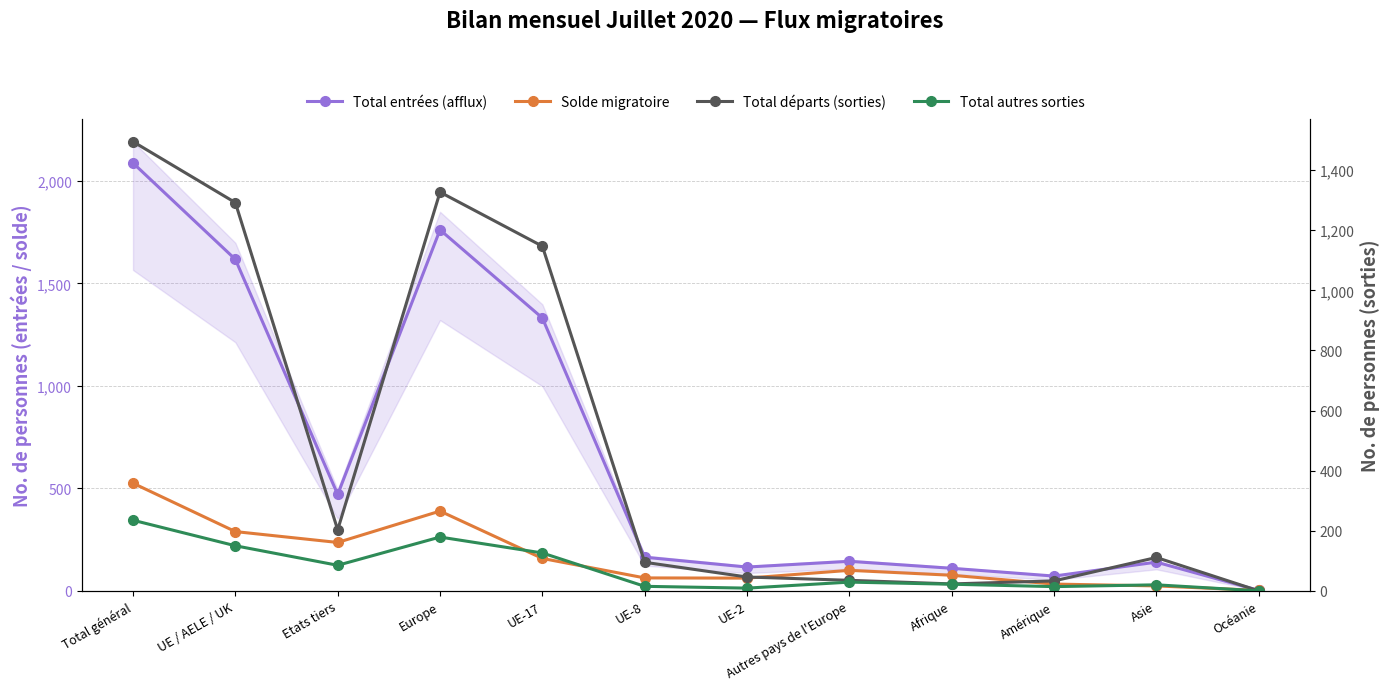

Rank the series by their average value, from highest to lowest.

Total entrées (afflux), Total départs (sorties), Solde migratoire, Total autres sorties